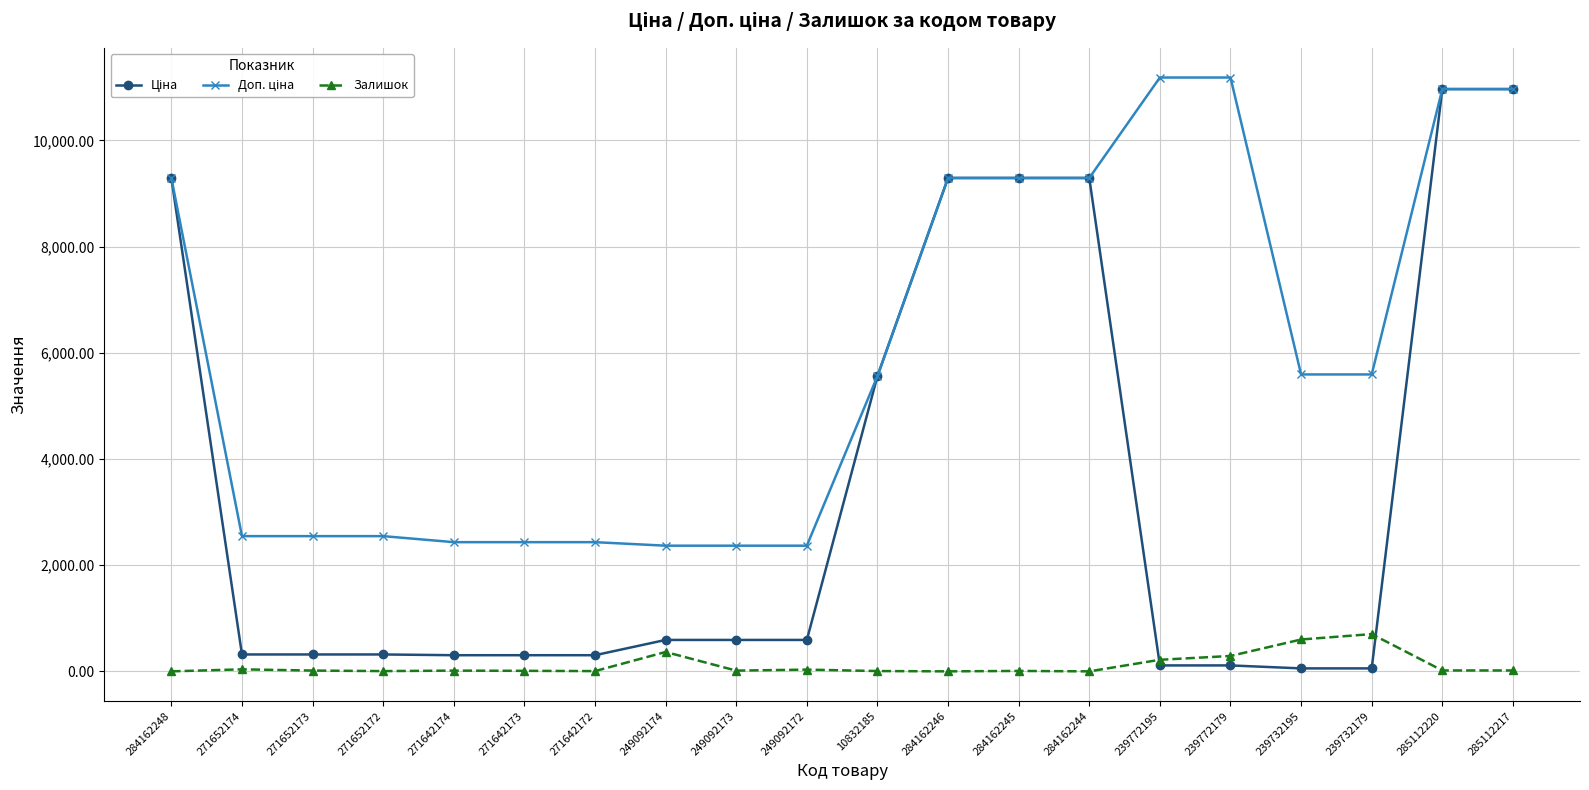

What is the greatest value displayed?

11182.0